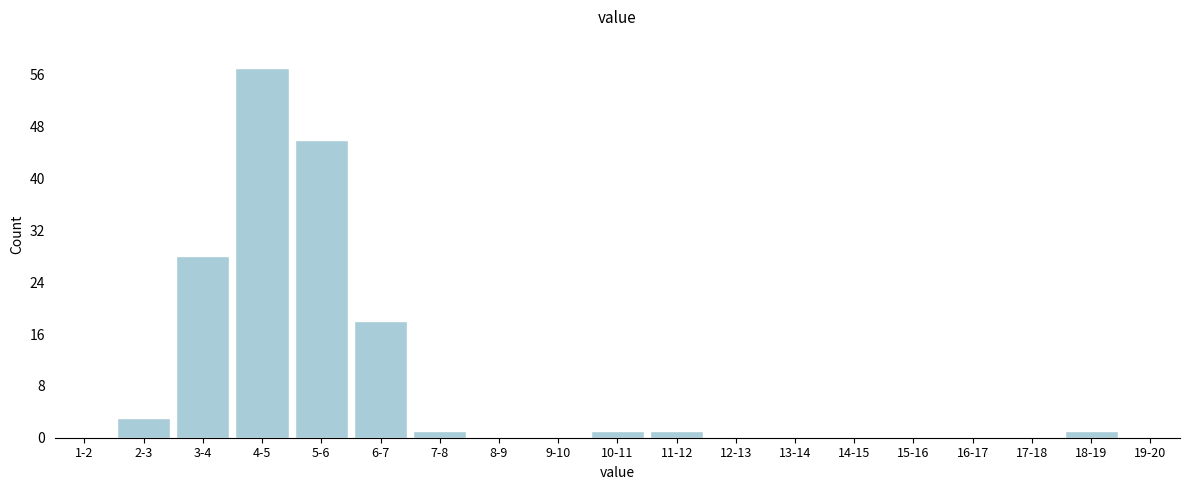

Reading right to left, what are all the values shown in this chart?

19-20=0	18-19=1	17-18=0	16-17=0	15-16=0	14-15=0	13-14=0	12-13=0	11-12=1	10-11=1	9-10=0	8-9=0	7-8=1	6-7=18	5-6=46	4-5=57	3-4=28	2-3=3	1-2=0